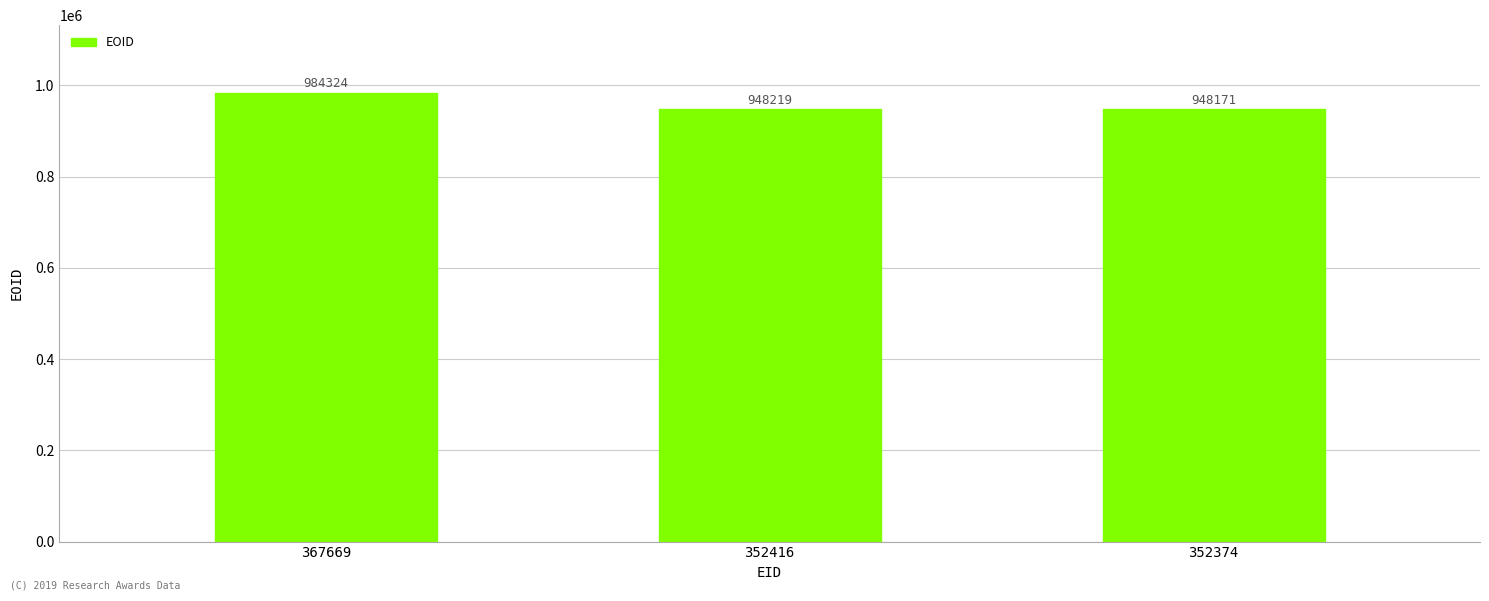

List the labels in order of value, largest first.

367669, 352416, 352374